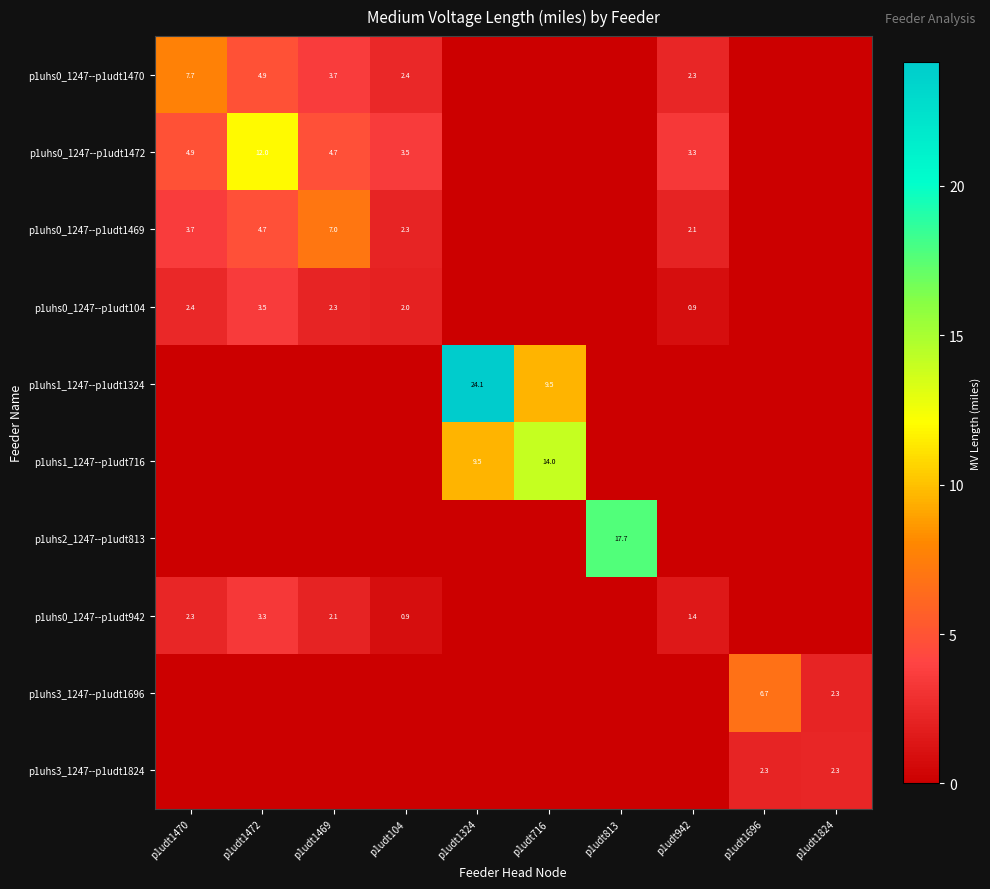

Is the value of p1uhs0_1247--p1udt942 at p1udt1472 greater than the value of p1uhs0_1247--p1udt1470 at p1udt104?

Yes